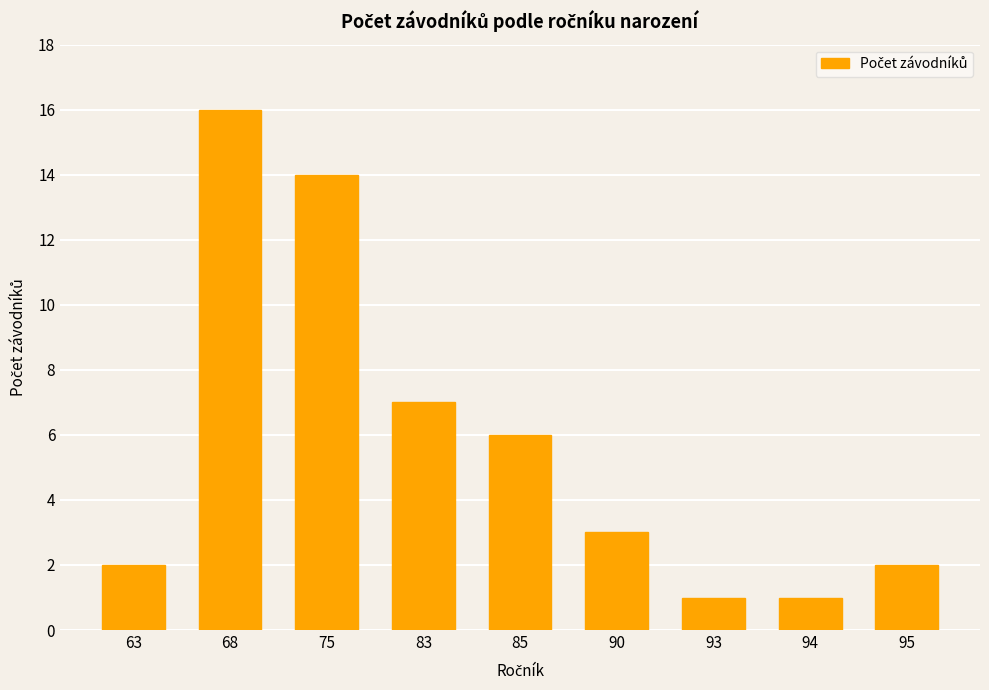

The chart shows a value of 23 at 75. True or false?

False